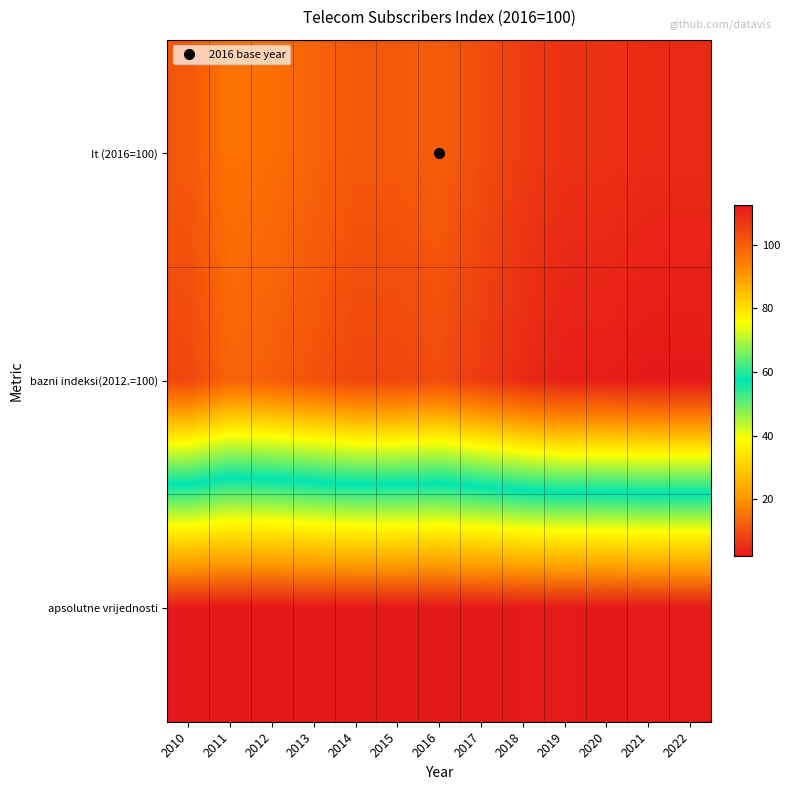

At 2014, list the series in order from smallest to largest.

apsolutne vrijednosti, It (2016=100), bazni indeksi(2012.=100)